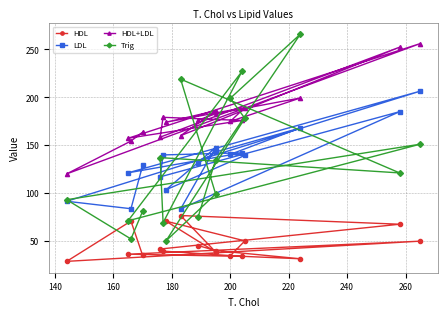

What is the average value of the LDL series?

133.6